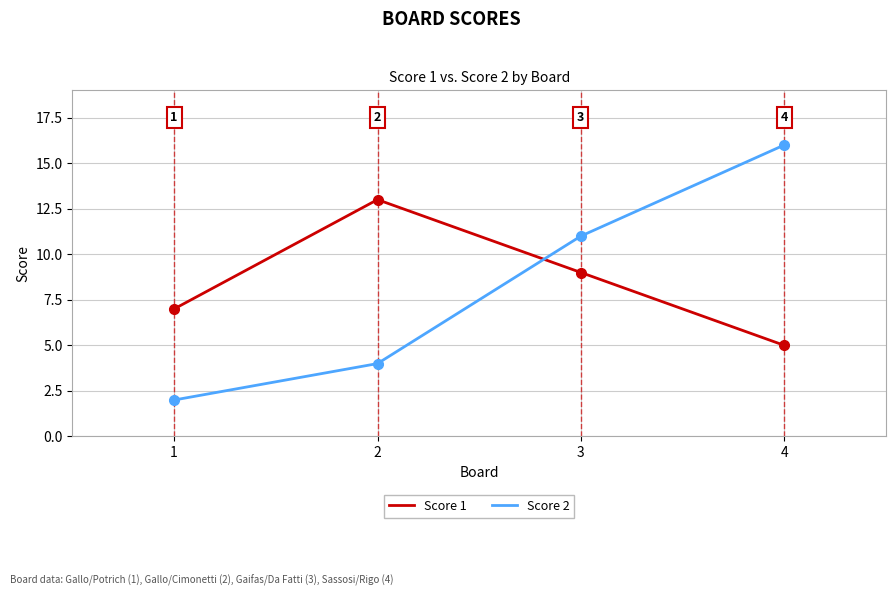

Read the Score 1 value at 3.

9